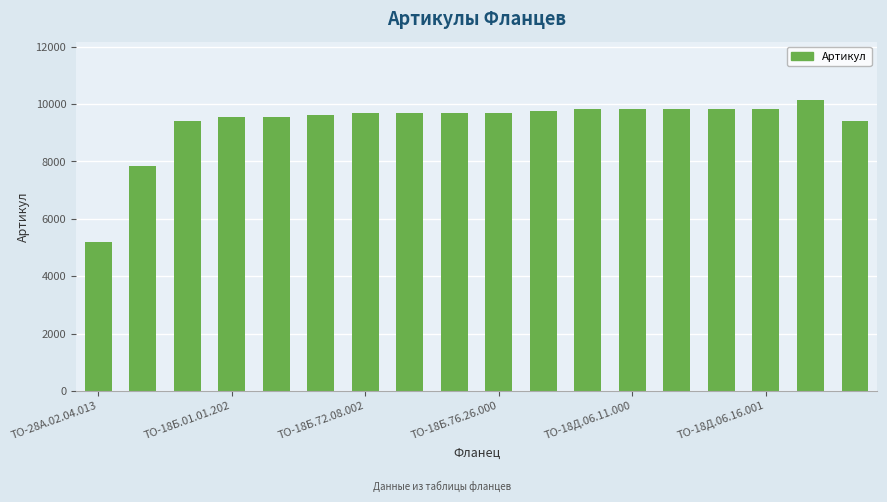

What is the maximum value shown in the chart?

10147